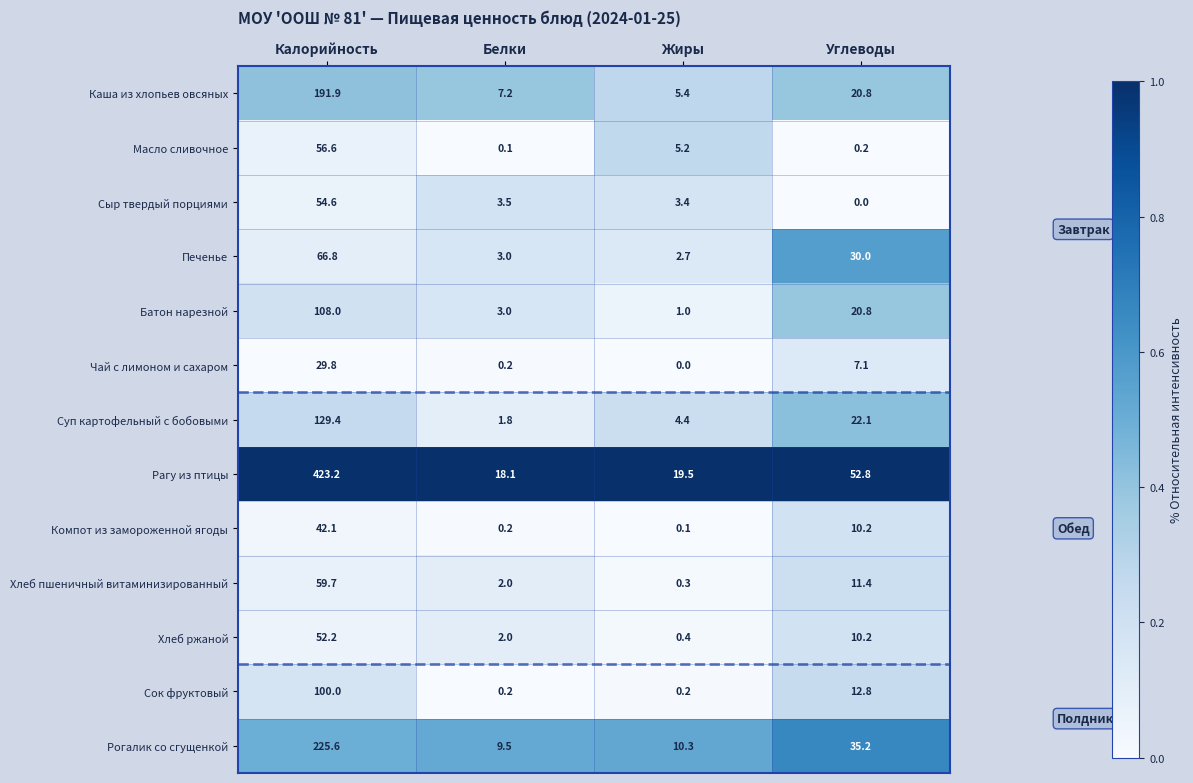

At which category does the chart reach its peak across all series?

Калорийность